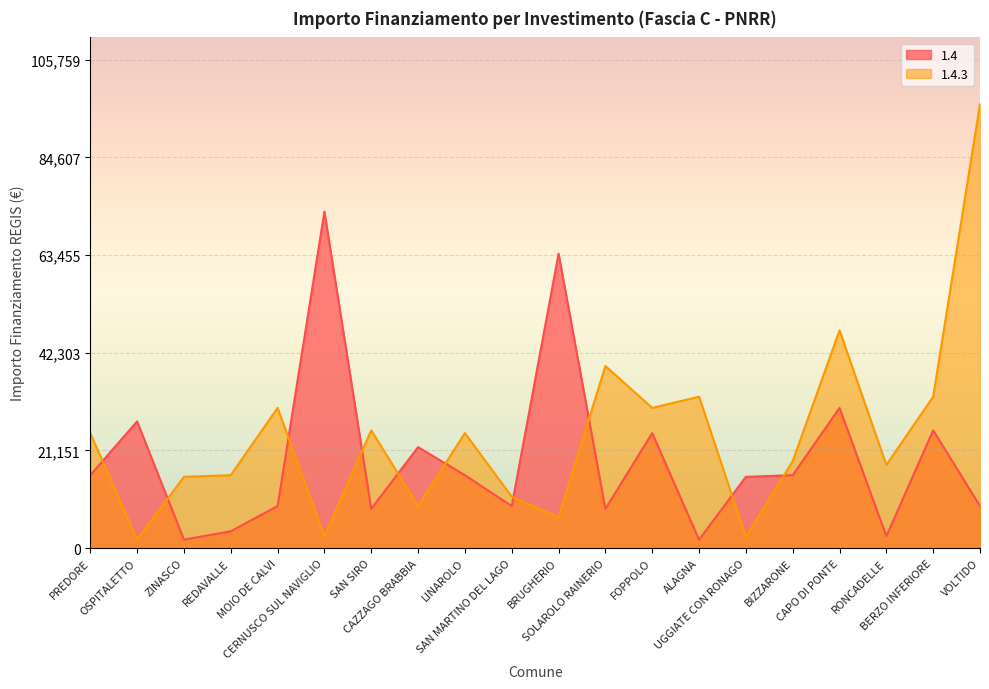

How many lines are shown in the chart?

2